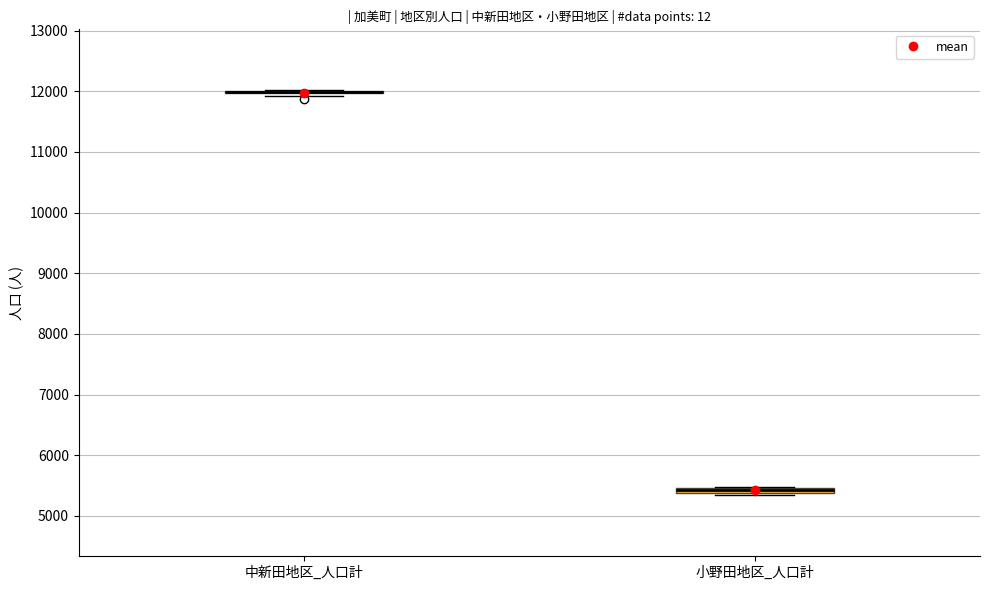

Where is the upper edge of the box for 小野田地区_人口計 on the y-axis? The values are not printed on the chart, so give them approximately, as read against the axis.

5500